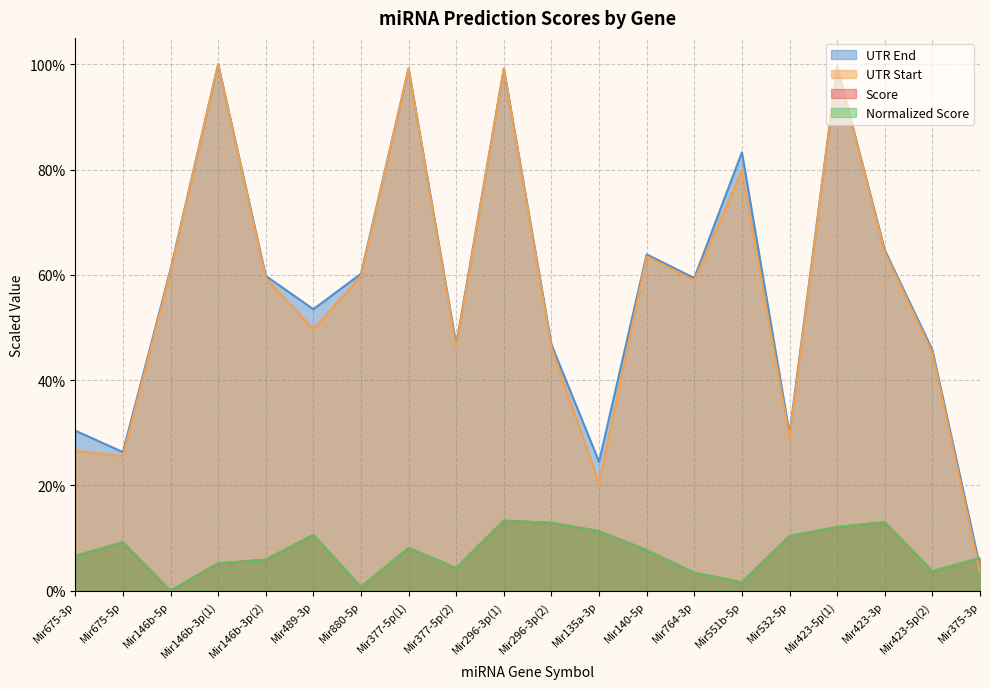

True or false: UTR Start has a value of 0.6 at Mir146b-3p(2).

True